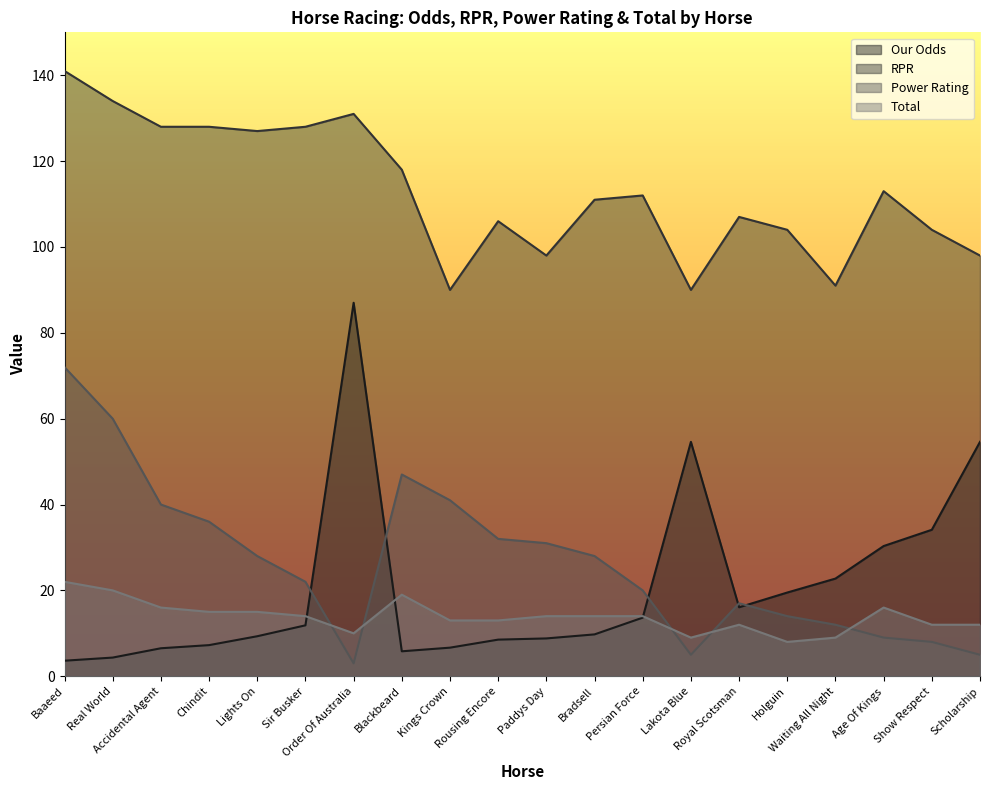

At which label does Power Rating reach its peak?

Baaeed